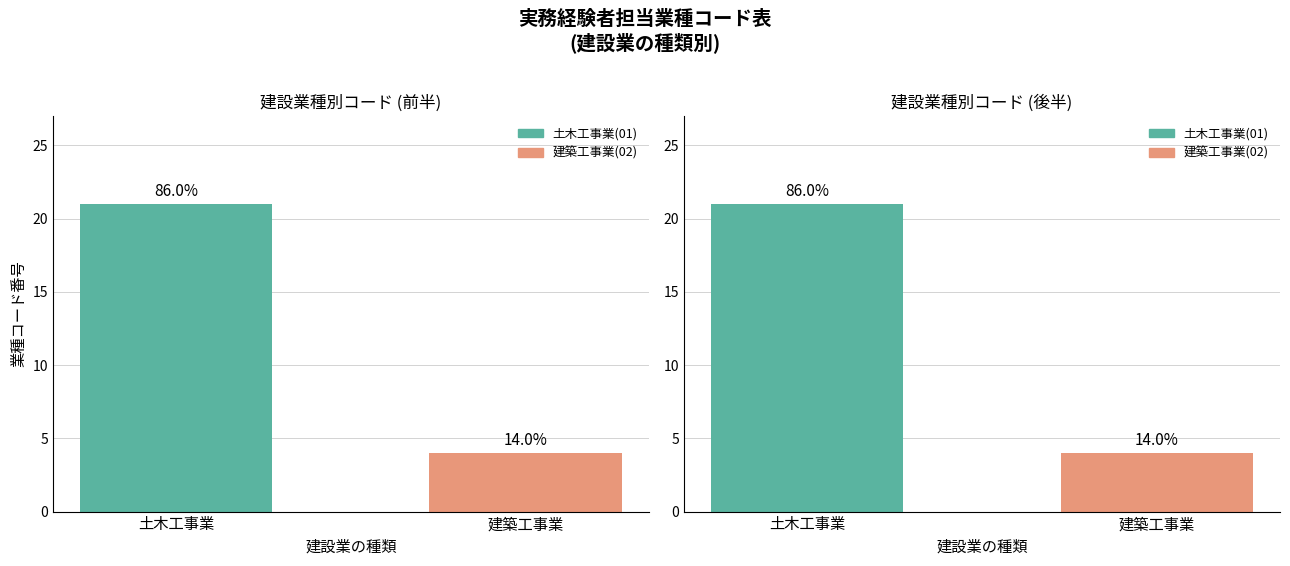

Does the chart contain any negative values?

No